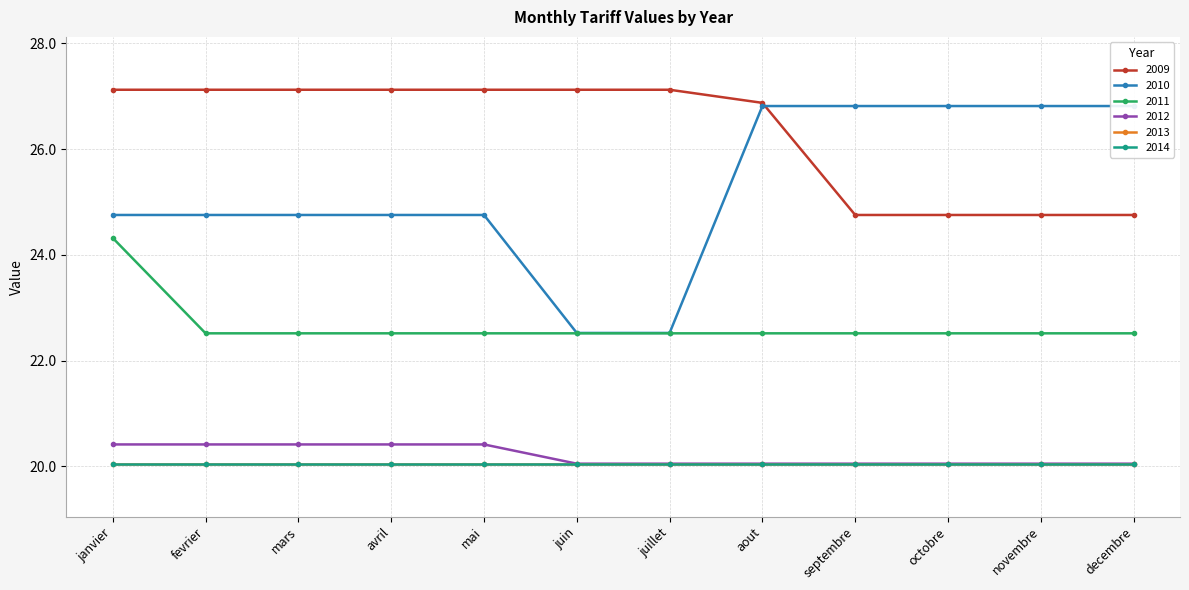

What is the value of the 2010 point at the 4th from the left?

24.8